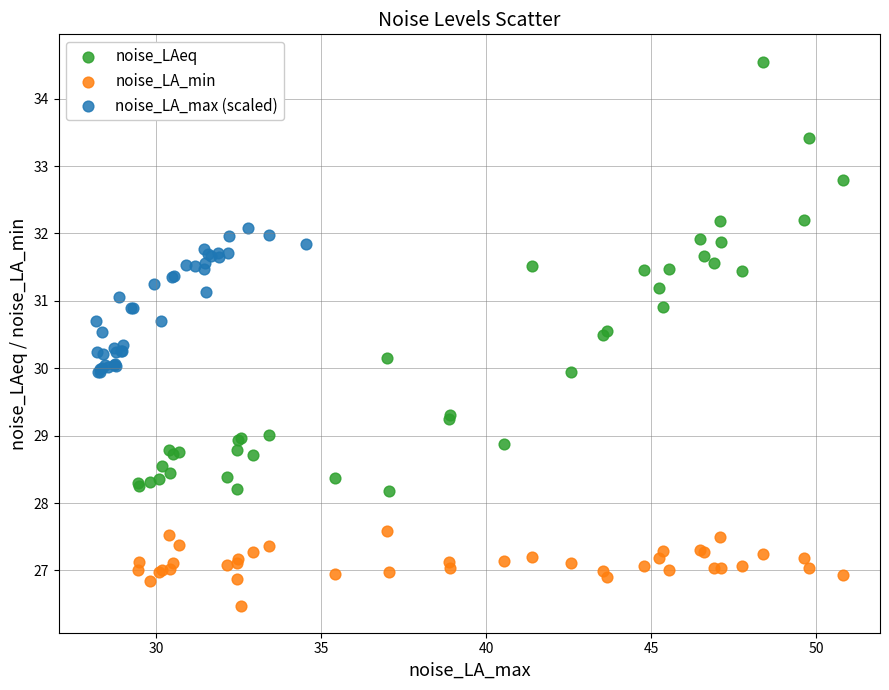

Which series reaches the minimum Y coordinate?

noise_LA_min